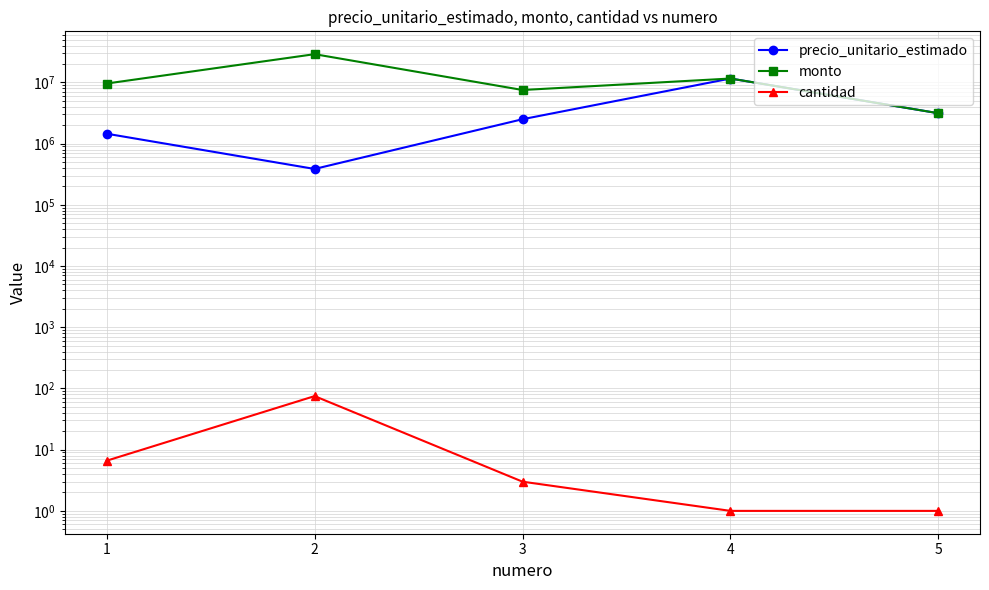

At which category does monto reach its first local valley?

3